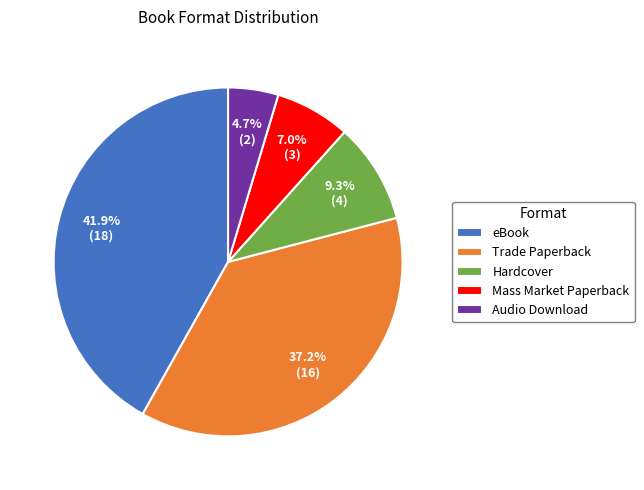

Count the number of slices in the pie.

5